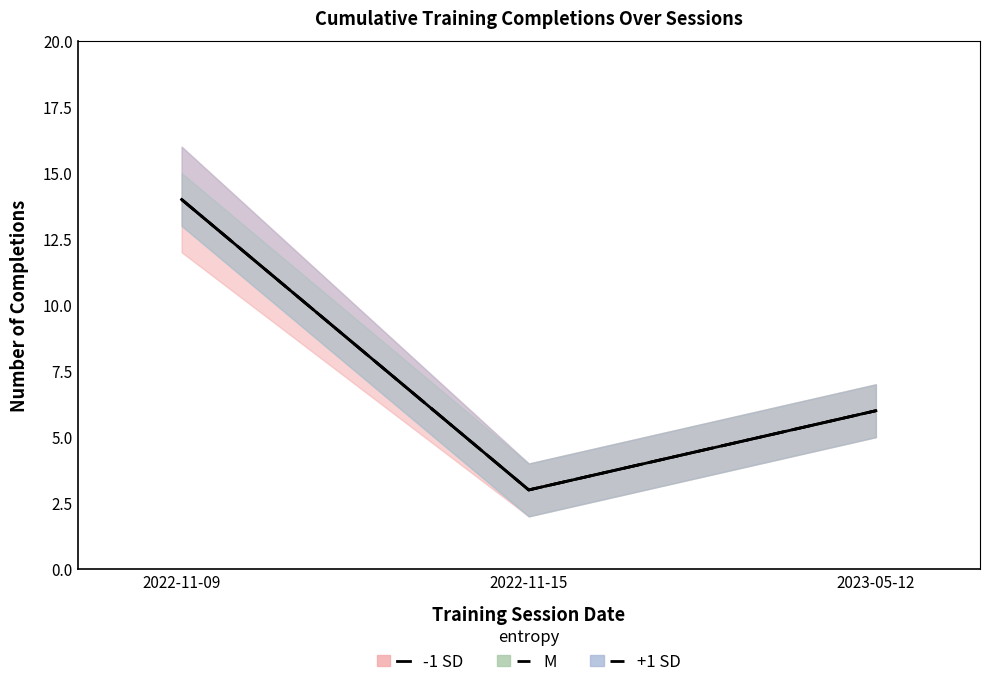

Where does the M series first go above 6?

2022-11-09